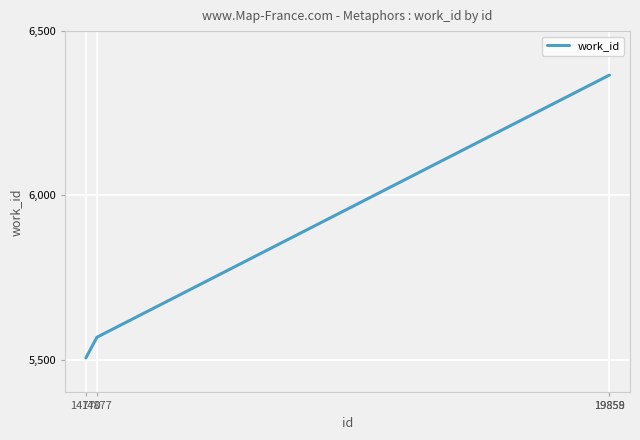

What is the sum of the values at 14770 and 19859?

11871